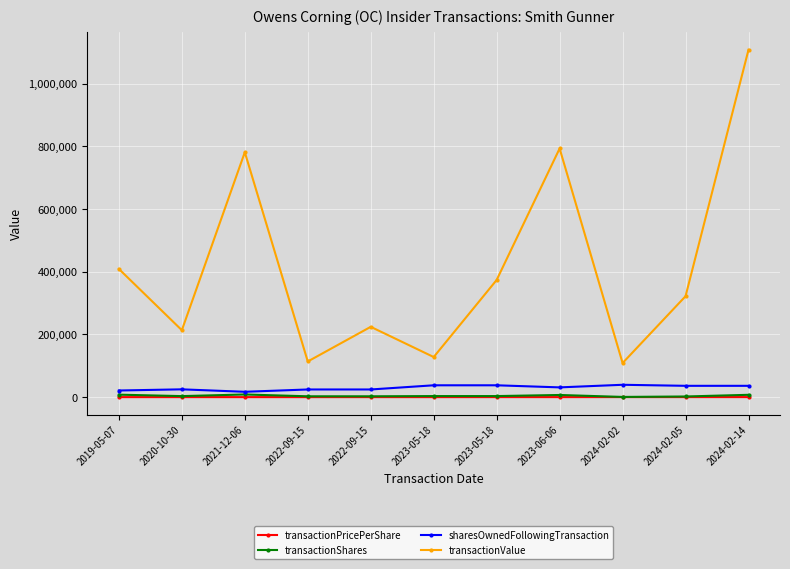

How many lines are shown in the chart?

4